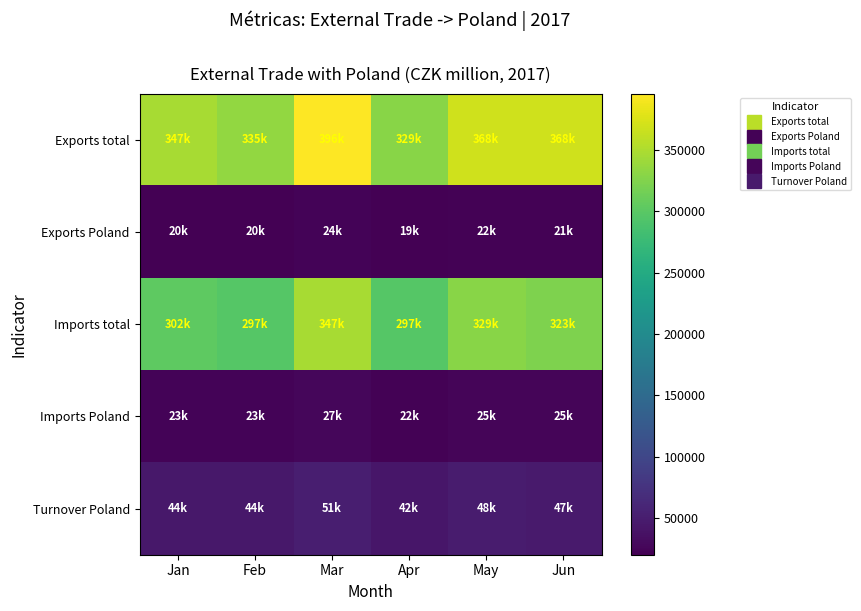

Which series has the widest spread of values?

Exports total